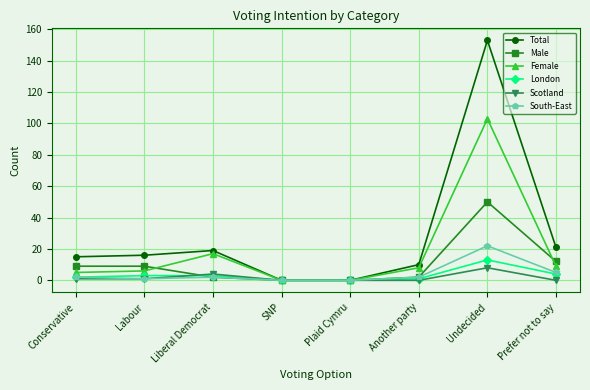

True or false: Female has more than 0 interior local peaks.

True